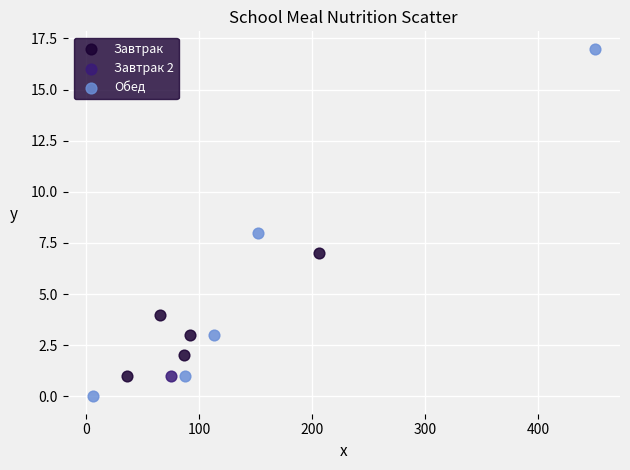

What are all the series names shown in the legend?

Завтрак, Завтрак 2, Обед